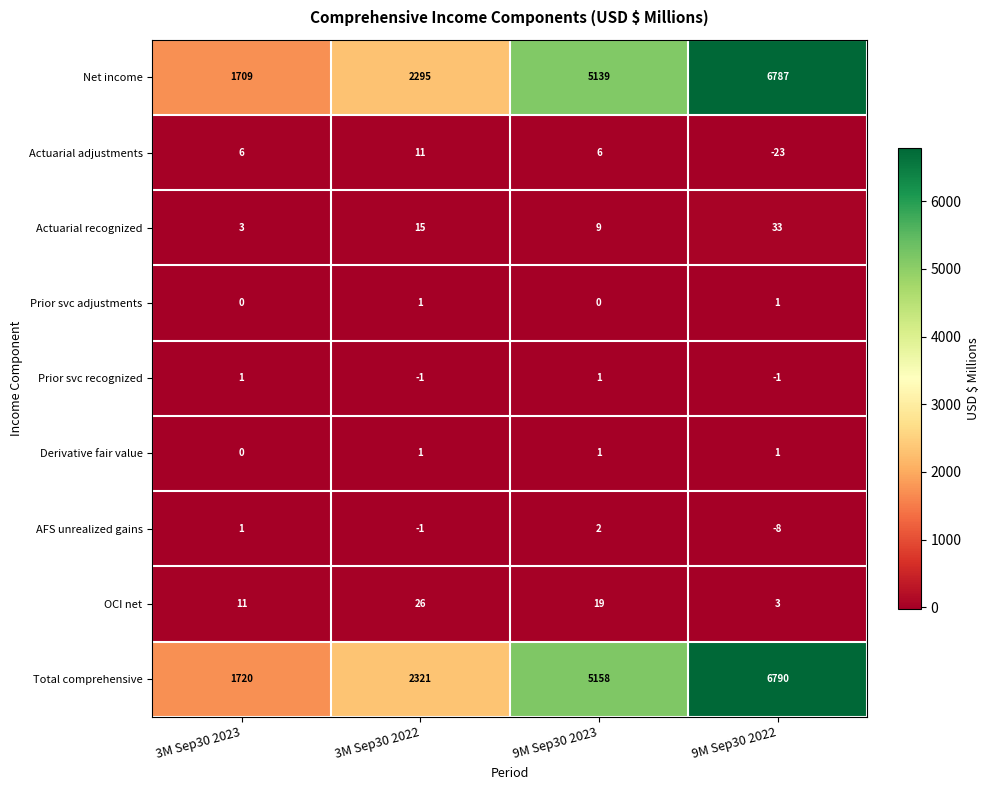

What is the spread (max minus min) of values at 3M Sep30 2023?

1720